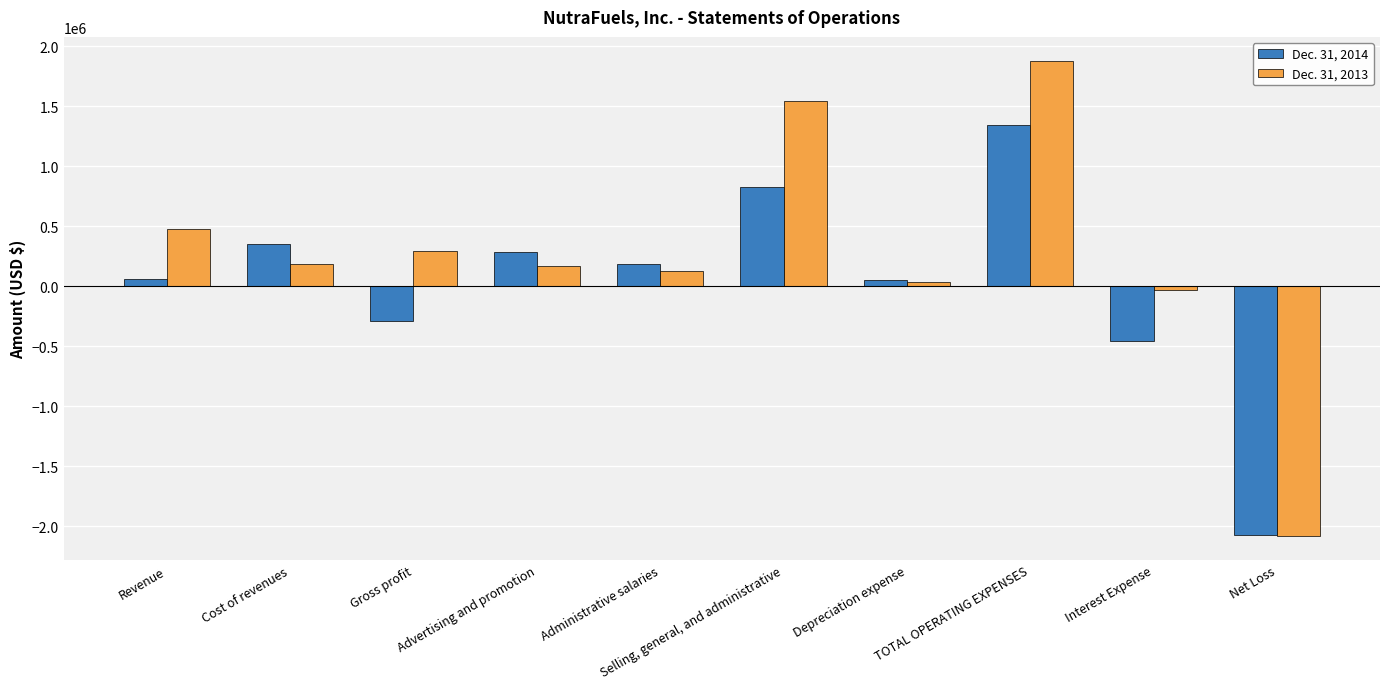

At which category is the sum across all series the highest?

TOTAL OPERATING EXPENSES